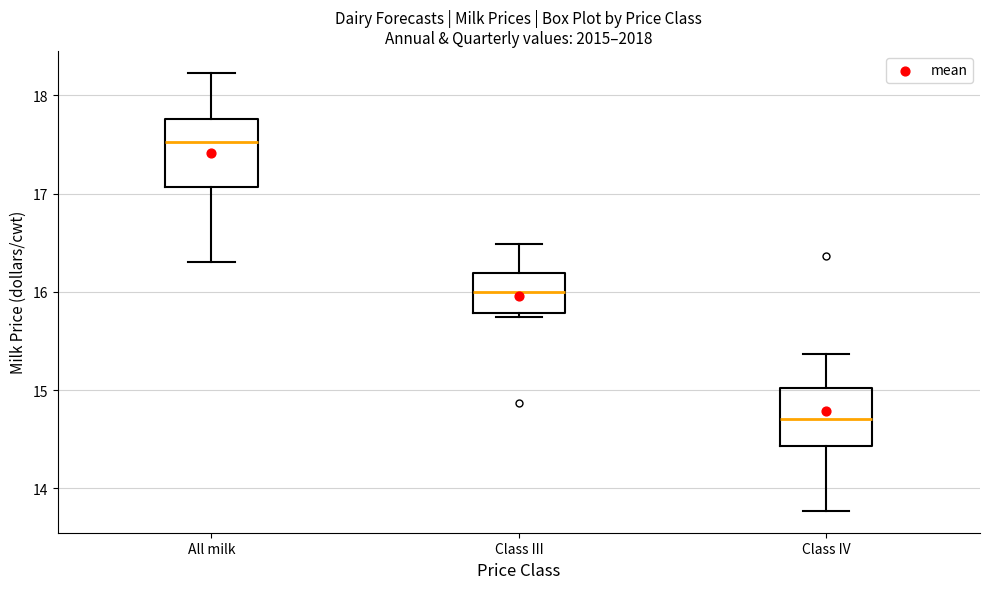

Where is the upper edge of the box for Class IV on the y-axis? The values are not printed on the chart, so give them approximately, as read against the axis.

15.0